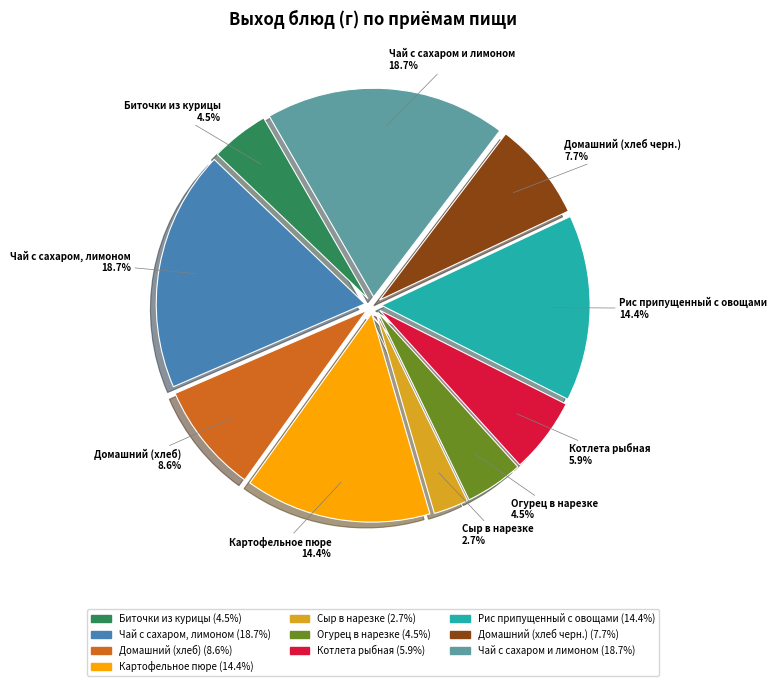

Does Картофельное пюре represent more than half of the total?

No